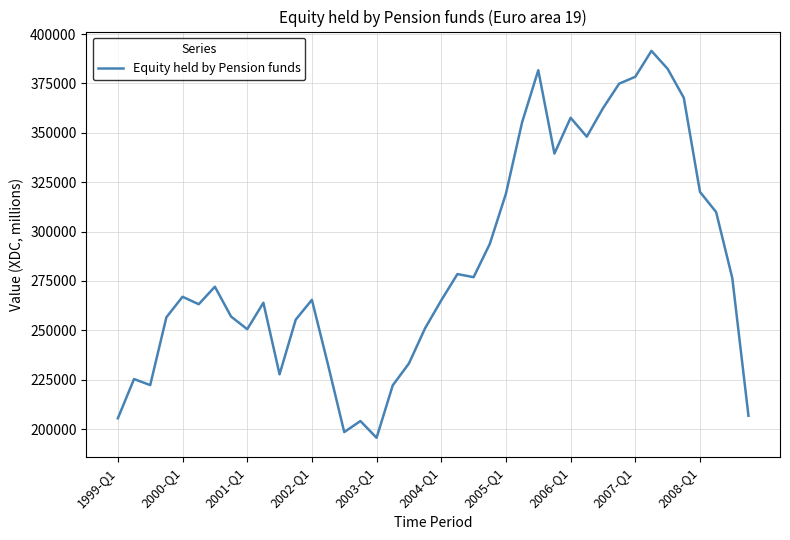

What is the smallest value displayed?

195552.7